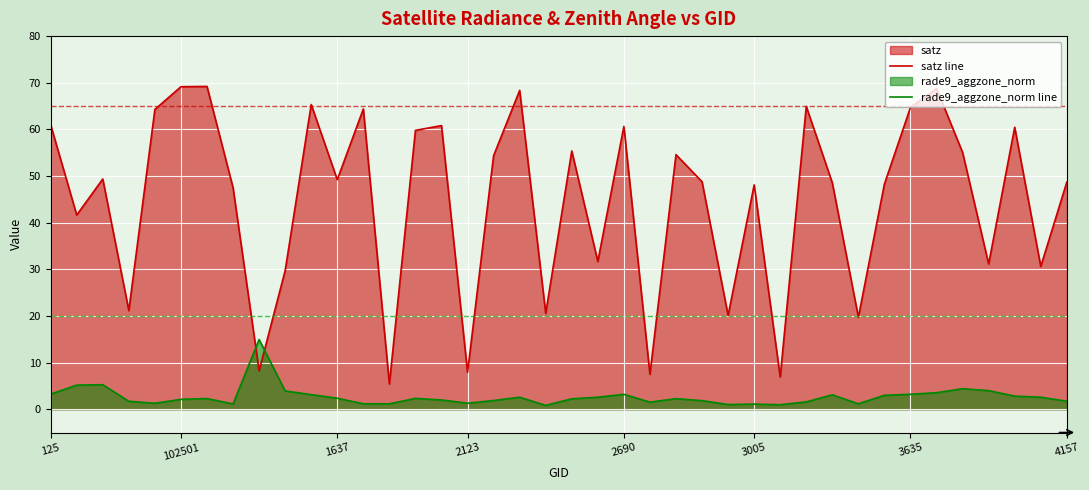

Rank the series at 3635 from highest to lowest value.

satz line, rade9_aggzone_norm line